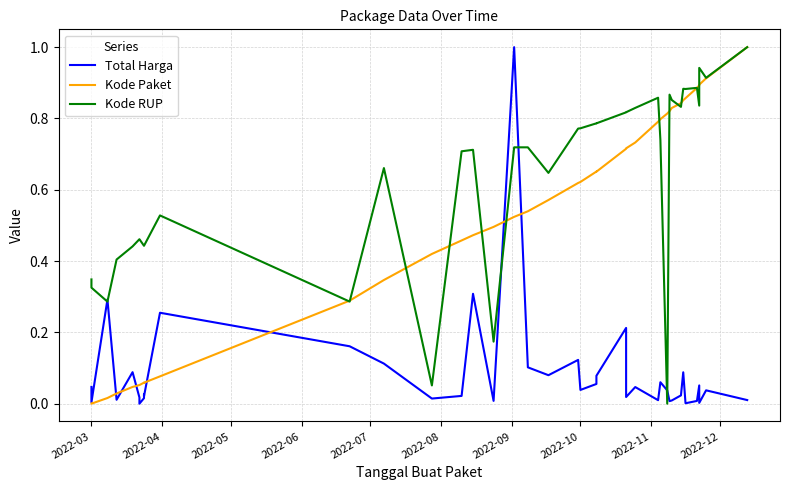

Reading left to right, extract all data points from this chart.

Total Harga: 0.0	0.0	0.3	0.0	0.1	0.0	0.0	0.0	0.0	0.0	0.3	0.2	0.1	0.0	0.0	0.3	0.0	1.0	0.1	0.1	0.1	0.0	0.1	0.1	0.2	0.0	0.0	0.0	0.1	0.0	0.0	0.0	0.0	0.1	0.0	0.0	0.1	0.0	0.0	0.0
Kode Paket: 0.0	0.0	0.0	0.0	0.0	0.1	0.1	0.1	0.1	0.1	0.1	0.3	0.3	0.4	0.5	0.5	0.5	0.5	0.5	0.6	0.6	0.6	0.7	0.7	0.7	0.7	0.7	0.8	0.8	0.8	0.8	0.8	0.8	0.9	0.9	0.9	0.9	0.9	0.9	1.0
Kode RUP: 0.3	0.3	0.3	0.4	0.4	0.5	0.5	0.4	0.4	0.4	0.5	0.3	0.7	0.1	0.7	0.7	0.2	0.7	0.7	0.6	0.8	0.8	0.8	0.8	0.8	0.8	0.8	0.9	0.7	0.0	0.9	0.9	0.8	0.9	0.9	0.9	0.8	0.9	0.9	1.0